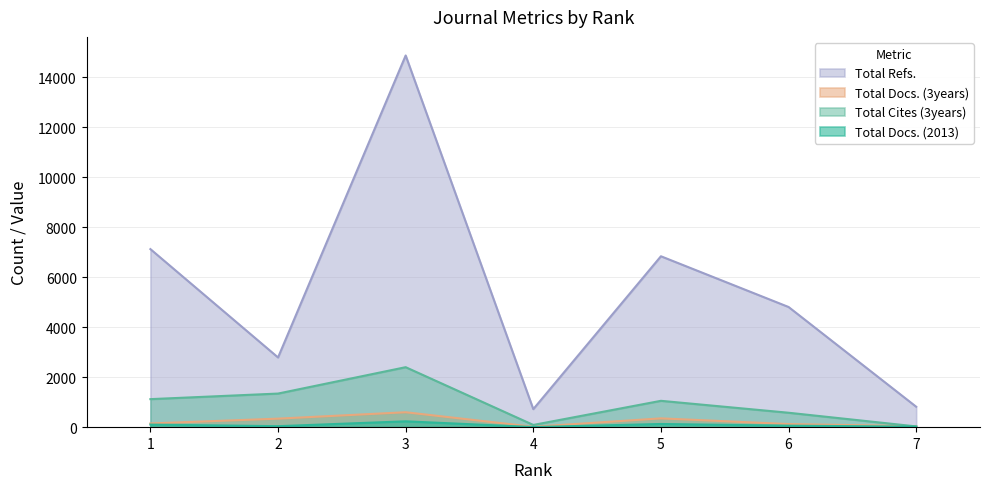

True or false: Total Refs. and Total Docs. (3years) intersect in this chart.

False